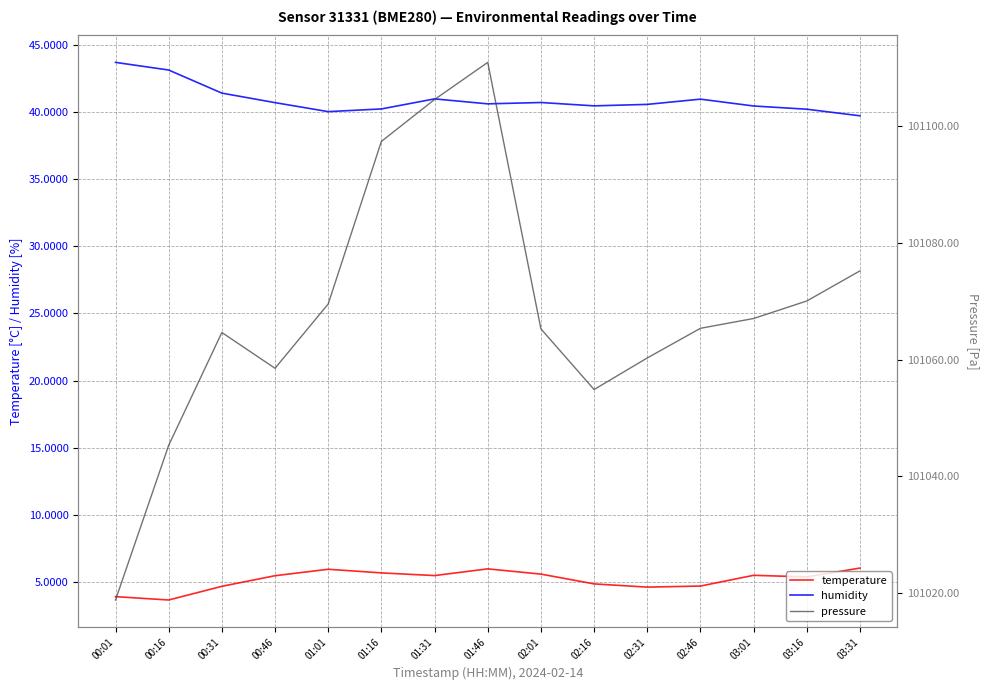

The humidity series shows 40.7 at 00:46. True or false?

True